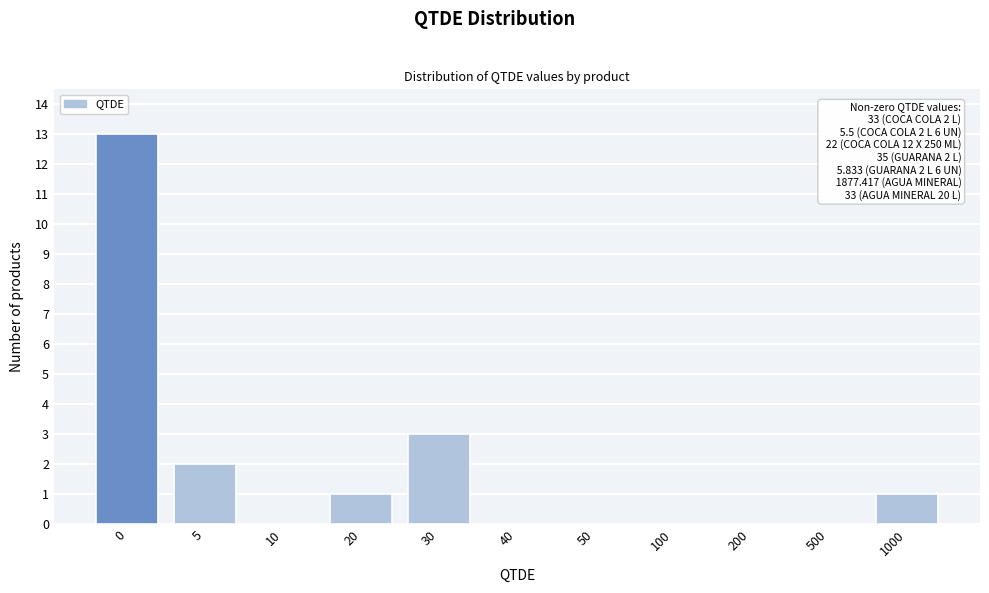

Reading left to right, what are all the values shown in this chart?

0=13	5=2	10=0	20=1	30=3	40=0	50=0	100=0	200=0	500=0	1000=1